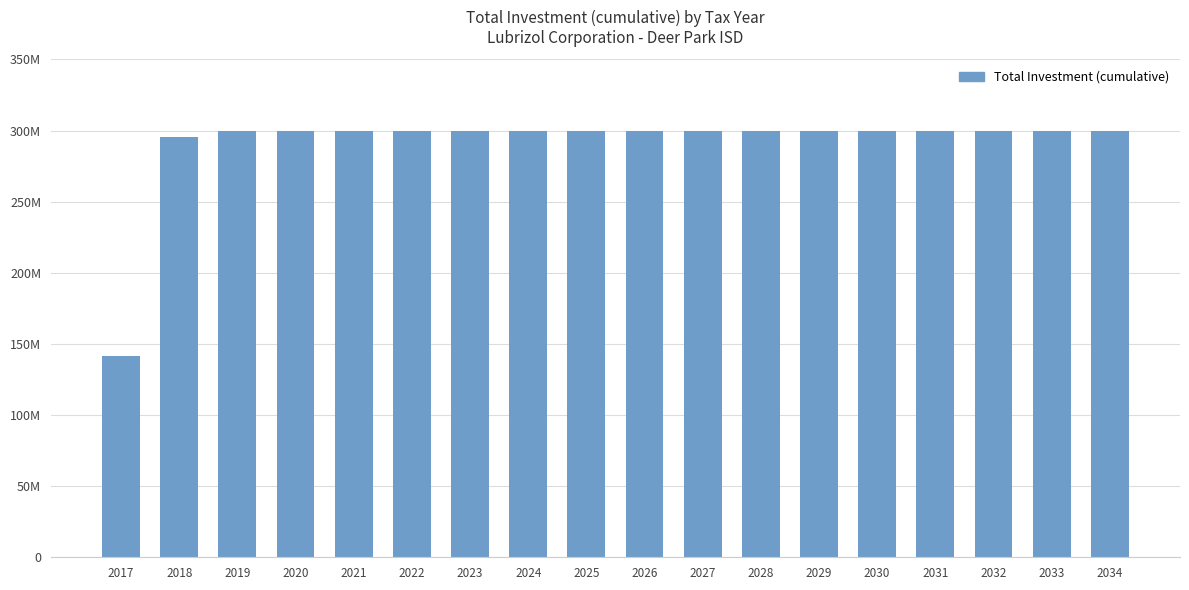

Does the chart contain any negative values?

No